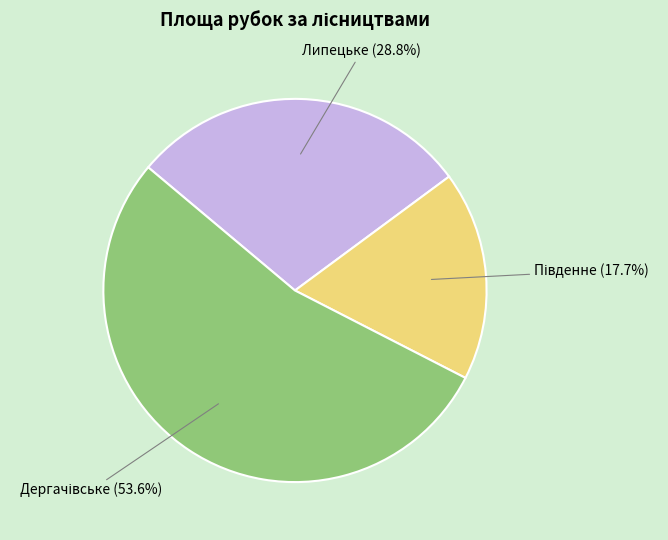

Is there any slice that represents more than half of the pie?

Yes